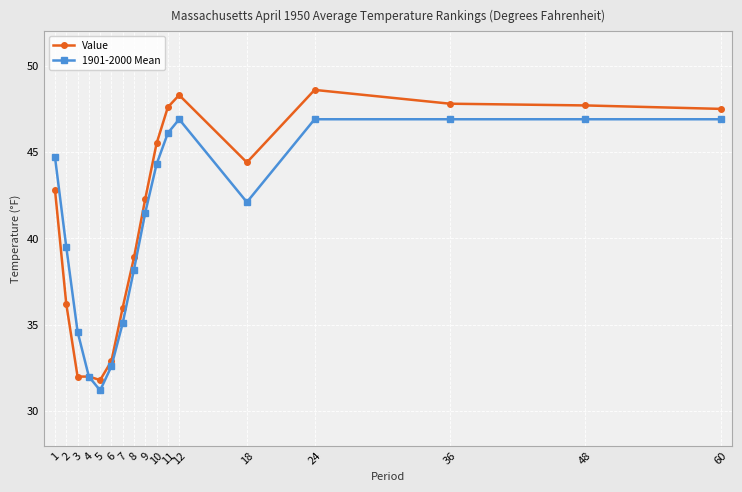

At how many categories does at least one series exceed 40?

10